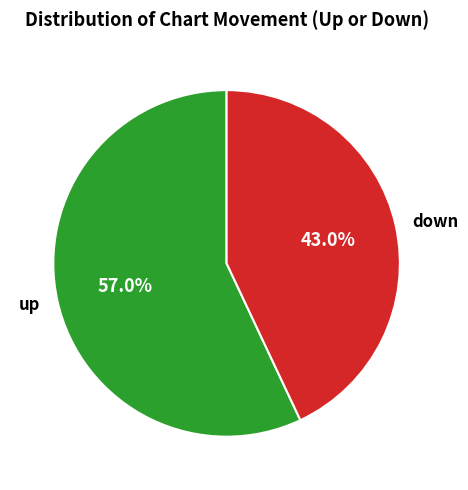

Which slice is the smallest?

down